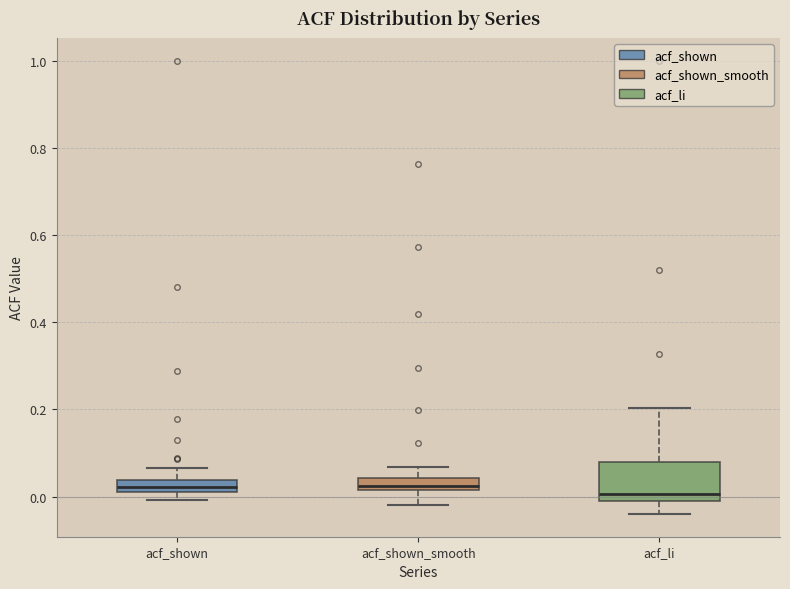

Where does the upper whisker of the box for acf_li end on the y-axis? The values are not printed on the chart, so give them approximately, as read against the axis.

0.20